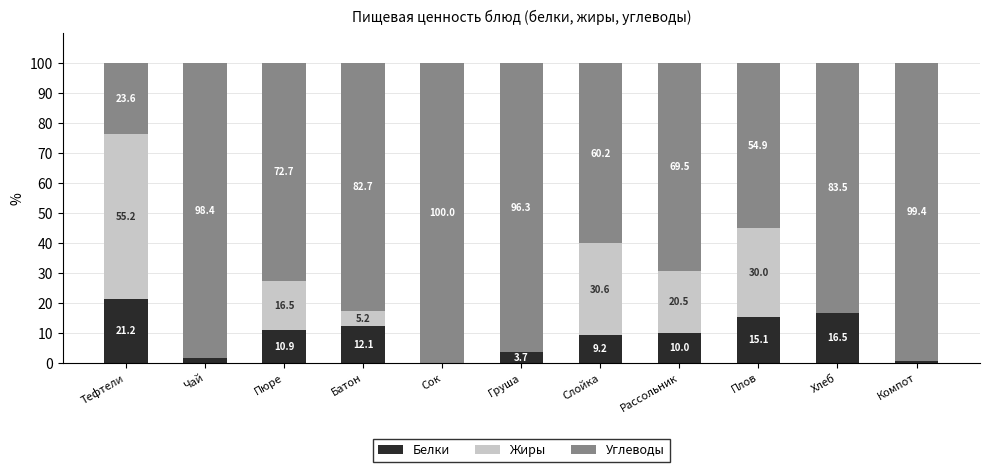

Read the Белки value at Пюре.

10.9